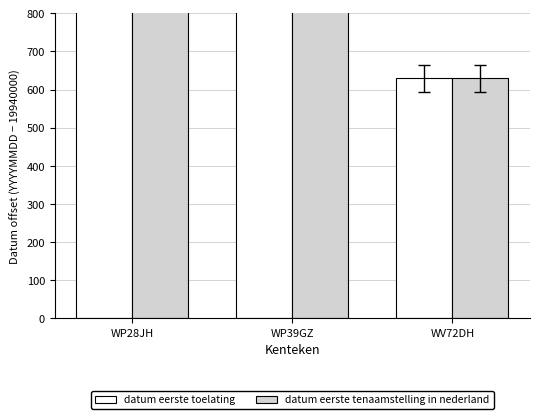

How many datum eerste toelating values are between 630 and 20125?

3